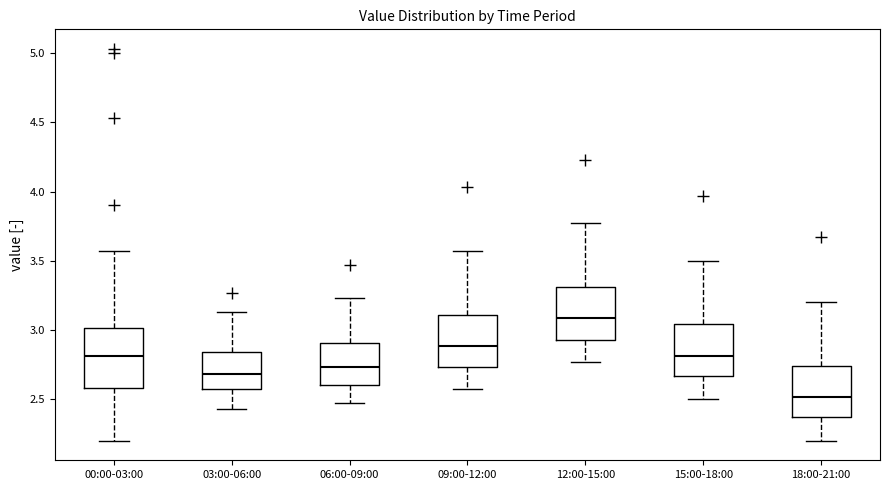

Where is the lower edge of the box for 00:00-03:00 on the y-axis? The values are not printed on the chart, so give them approximately, as read against the axis.

2.60